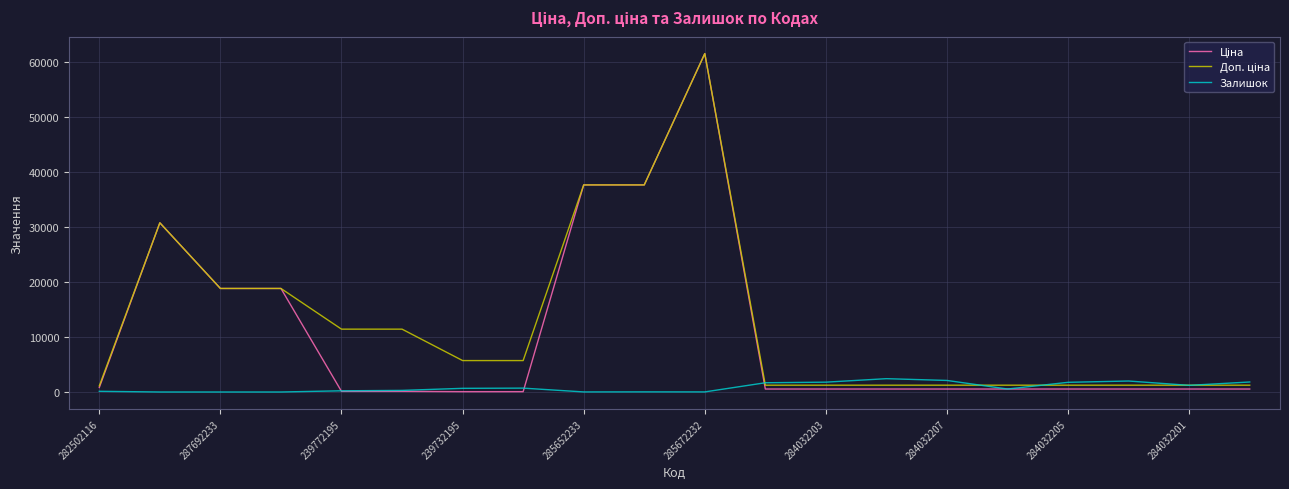

At how many categories does at least one series exceed 39824?

1